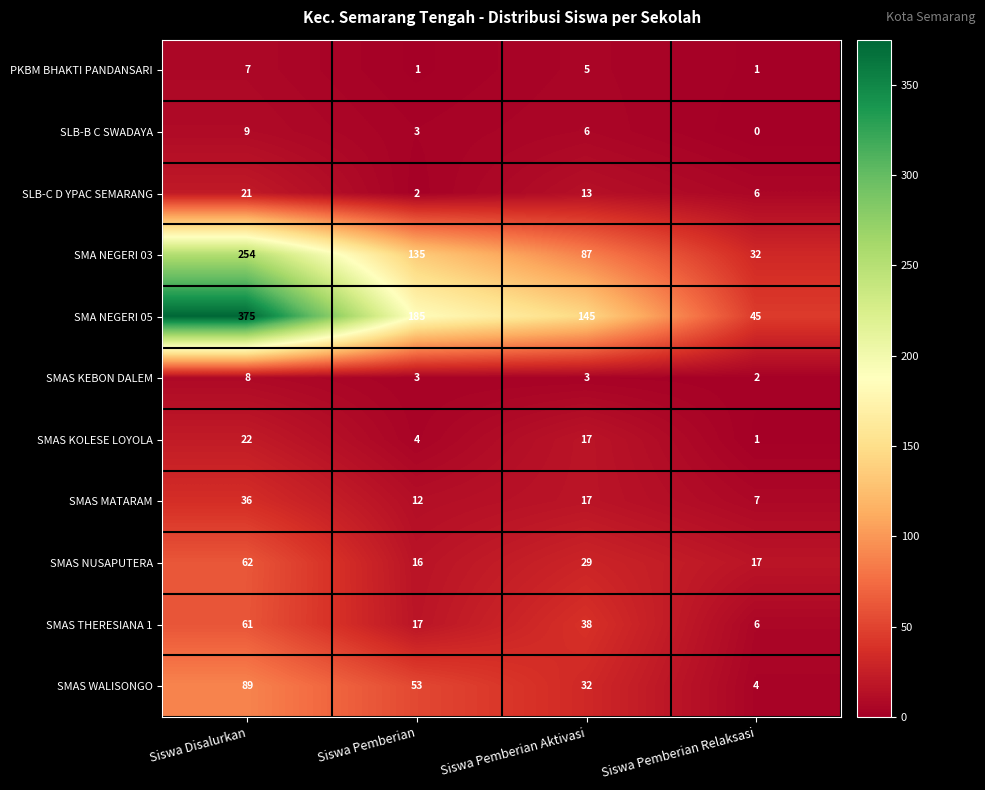

The value of SMAS MATARAM at Siswa Pemberian Aktivasi is 17. True or false?

True